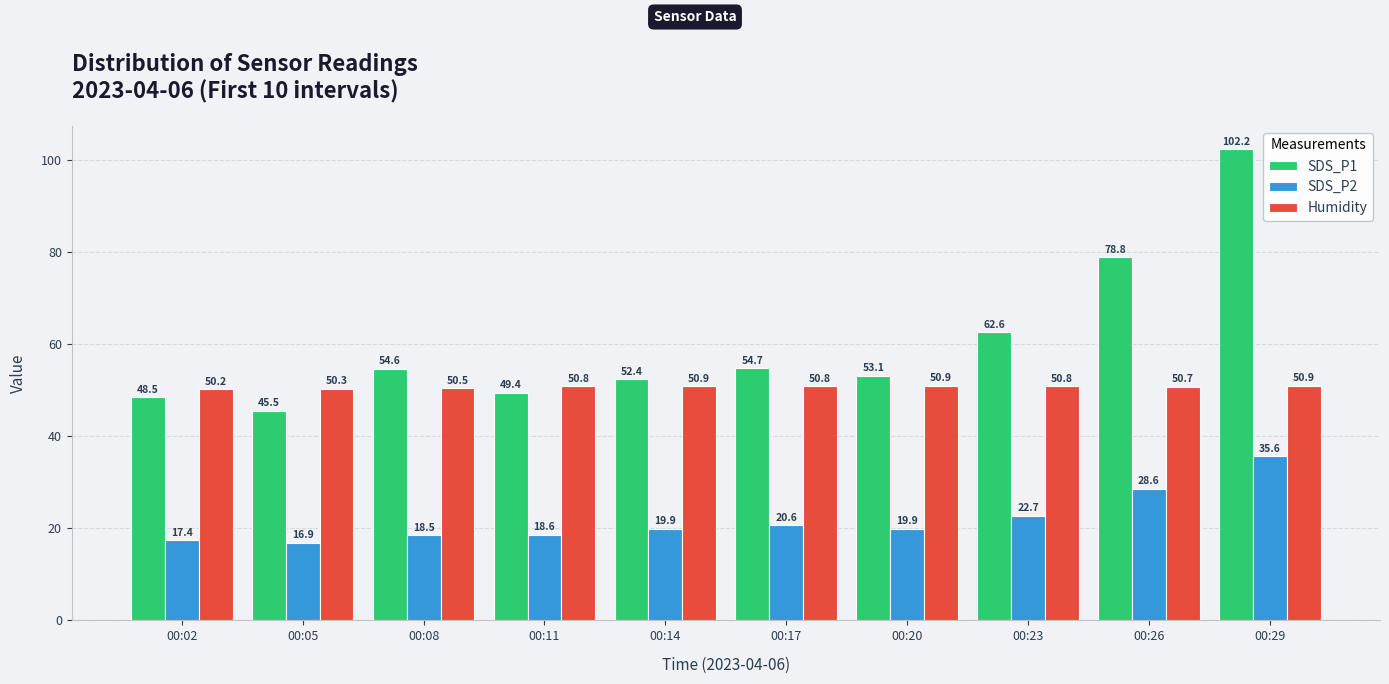

Rank the series by their average value, from highest to lowest.

SDS_P1, Humidity, SDS_P2